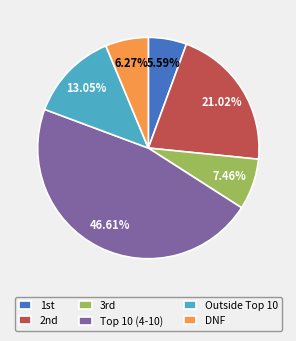

How many segments does this pie chart have?

6